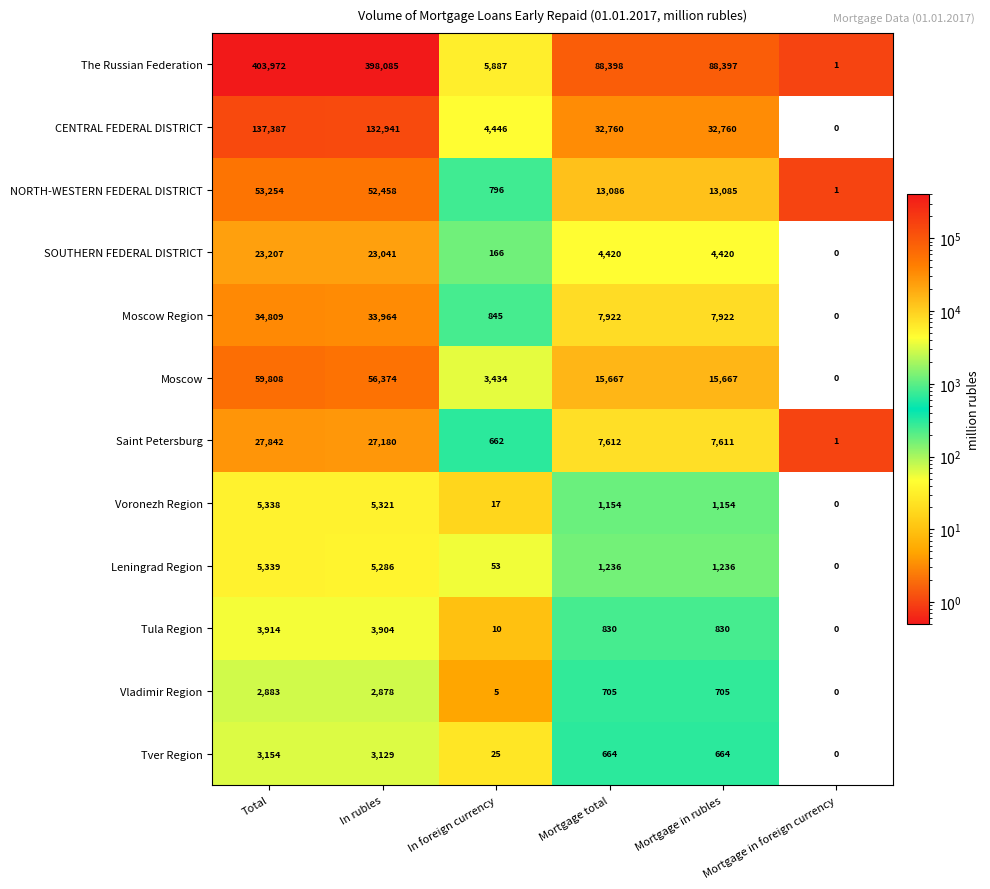

Which series has the largest range (max minus min)?

The Russian Federation